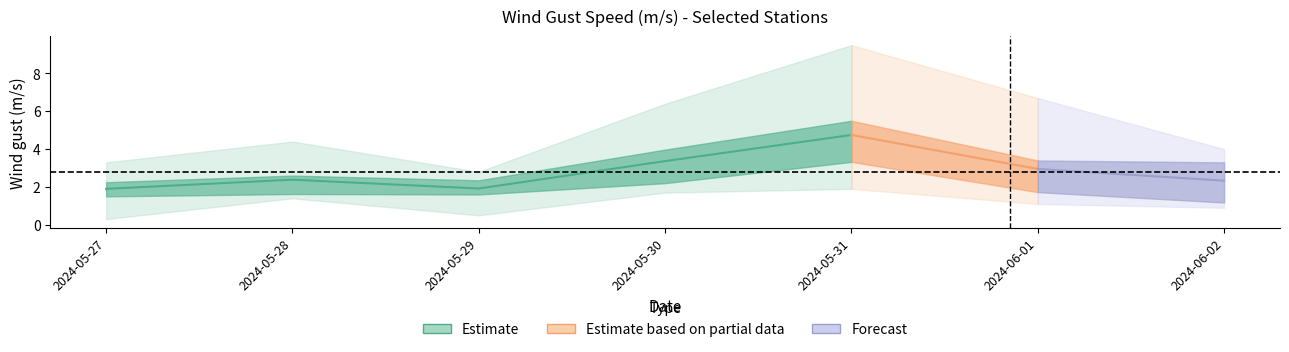

At which category is the sum across all series the highest?

2024-05-31